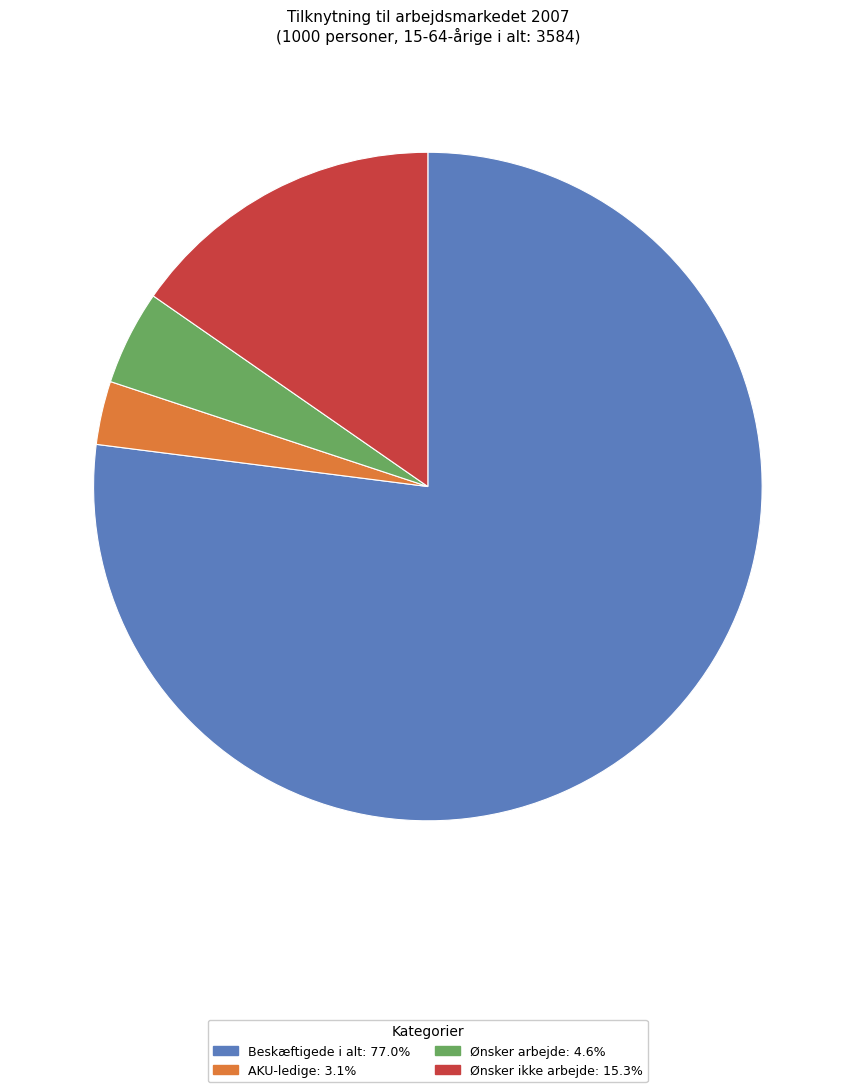

Is Beskæftigede i alt the majority of the pie?

Yes